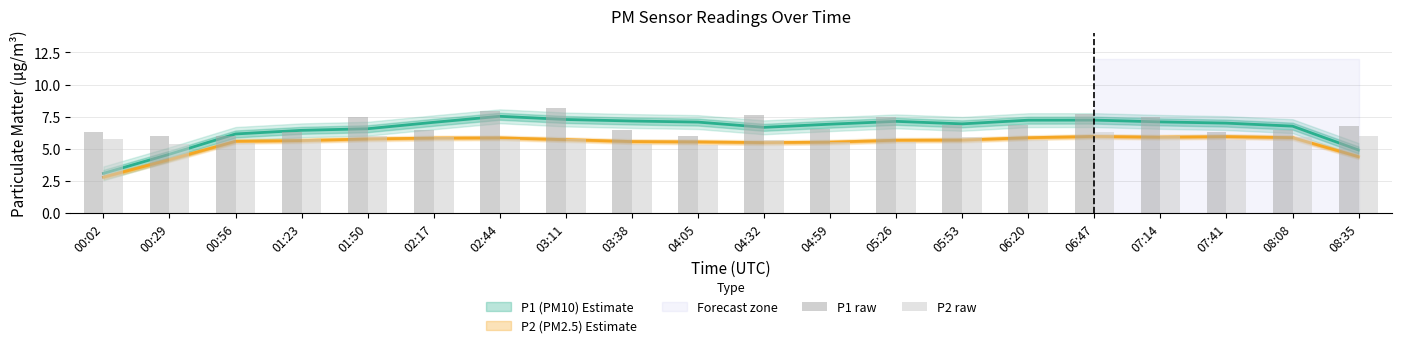

The P1 raw series shows 6.5 at 02:17. True or false?

True